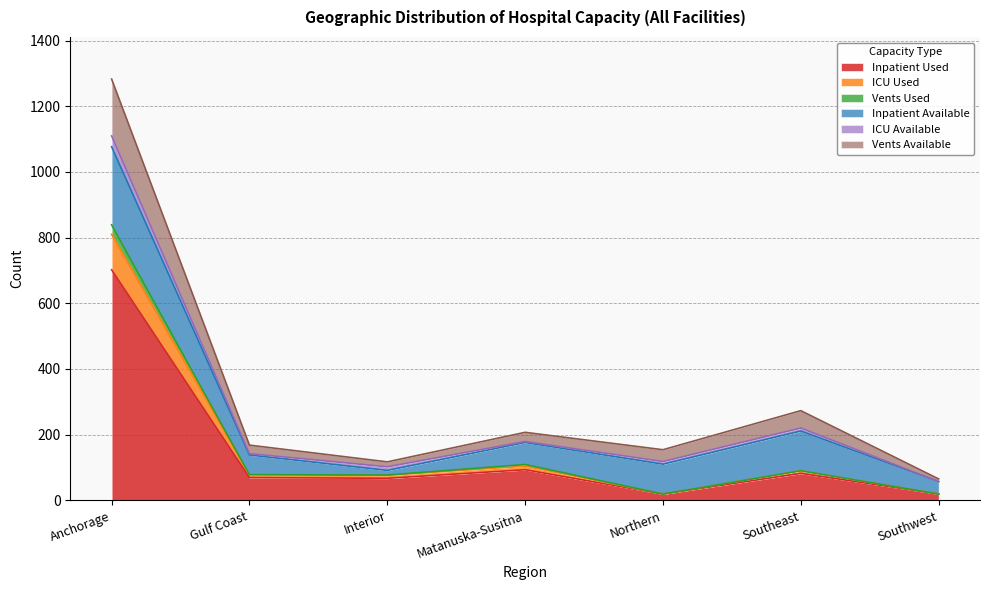

The value of Vents Used at Northern is 19. True or false?

True